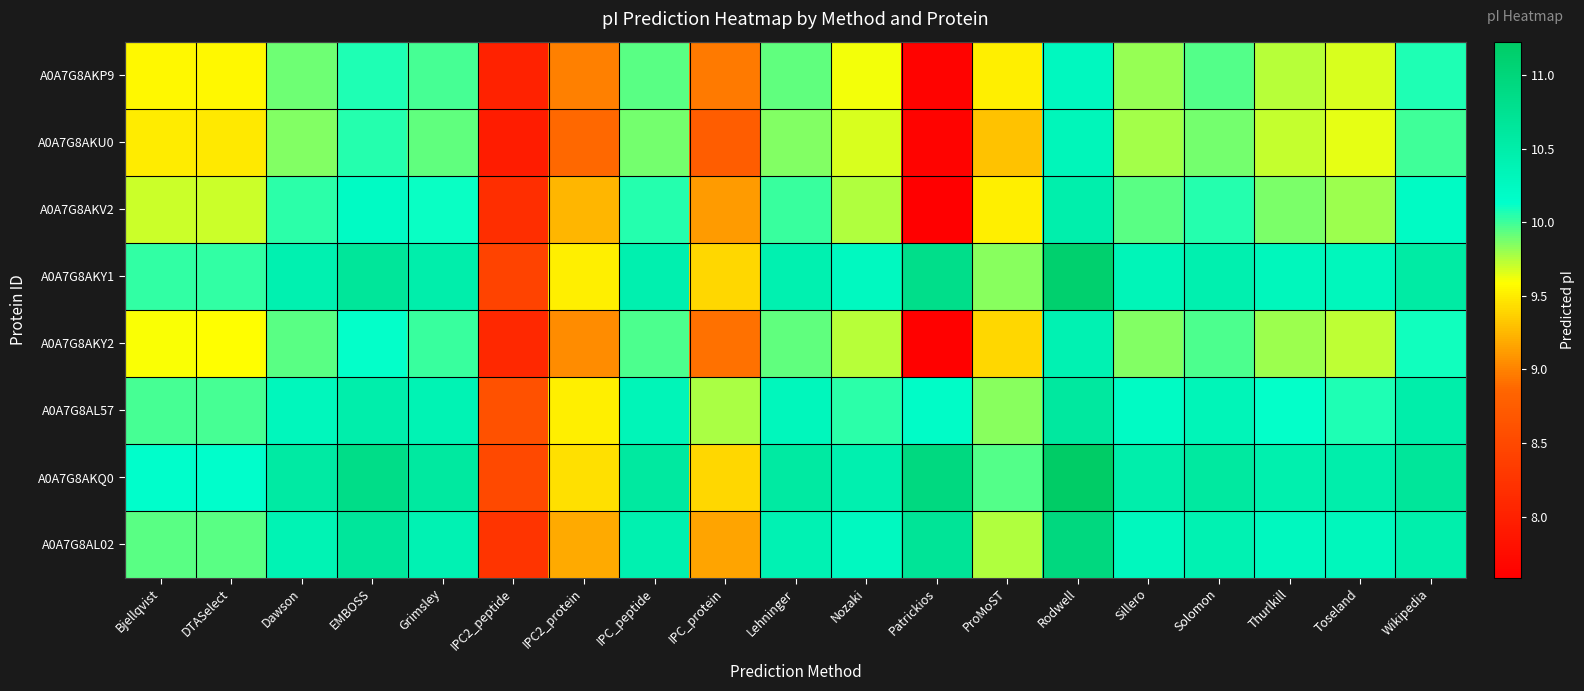

Reading right to left, list all the values displayed in this chart.

A0A7G8AKP9: Wikipedia=10.1	Toseland=9.7	Thurlkill=9.7	Solomon=10.0	Sillero=9.8	Rodwell=10.3	ProMoST=9.5	Patrickios=7.6	Nozaki=9.6	Lehninger=9.9	IPC_protein=9.0	IPC_peptide=9.9	IPC2_protein=9.0	IPC2_peptide=8.0	Grimsley=10.0	EMBOSS=10.1	Dawson=9.9	DTASelect=9.6	Bjellqvist=9.6
A0A7G8AKU0: Wikipedia=10.0	Toseland=9.6	Thurlkill=9.7	Solomon=9.9	Sillero=9.8	Rodwell=10.3	ProMoST=9.3	Patrickios=7.6	Nozaki=9.7	Lehninger=9.9	IPC_protein=8.8	IPC_peptide=9.9	IPC2_protein=8.9	IPC2_peptide=8.0	Grimsley=9.9	EMBOSS=10.1	Dawson=9.9	DTASelect=9.5	Bjellqvist=9.5
A0A7G8AKV2: Wikipedia=10.2	Toseland=9.8	Thurlkill=9.9	Solomon=10.1	Sillero=9.9	Rodwell=10.5	ProMoST=9.5	Patrickios=7.6	Nozaki=9.8	Lehninger=10.0	IPC_protein=9.1	IPC_peptide=10.1	IPC2_protein=9.2	IPC2_peptide=8.2	Grimsley=10.1	EMBOSS=10.2	Dawson=10.0	DTASelect=9.7	Bjellqvist=9.7
A0A7G8AKY1: Wikipedia=10.6	Toseland=10.3	Thurlkill=10.3	Solomon=10.4	Sillero=10.3	Rodwell=11.1	ProMoST=9.8	Patrickios=10.8	Nozaki=10.2	Lehninger=10.4	IPC_protein=9.4	IPC_peptide=10.4	IPC2_protein=9.5	IPC2_peptide=8.4	Grimsley=10.5	EMBOSS=10.7	Dawson=10.4	DTASelect=10.0	Bjellqvist=10.0
A0A7G8AKY2: Wikipedia=10.1	Toseland=9.7	Thurlkill=9.8	Solomon=10.0	Sillero=9.9	Rodwell=10.4	ProMoST=9.4	Patrickios=7.6	Nozaki=9.7	Lehninger=9.9	IPC_protein=8.9	IPC_peptide=10.0	IPC2_protein=9.0	IPC2_peptide=8.1	Grimsley=10.0	EMBOSS=10.1	Dawson=9.9	DTASelect=9.6	Bjellqvist=9.6
A0A7G8AL57: Wikipedia=10.5	Toseland=10.1	Thurlkill=10.1	Solomon=10.3	Sillero=10.2	Rodwell=10.6	ProMoST=9.8	Patrickios=10.2	Nozaki=10.0	Lehninger=10.3	IPC_protein=9.8	IPC_peptide=10.3	IPC2_protein=9.5	IPC2_peptide=8.6	Grimsley=10.4	EMBOSS=10.5	Dawson=10.3	DTASelect=10.0	Bjellqvist=10.0
A0A7G8AKQ0: Wikipedia=10.7	Toseland=10.5	Thurlkill=10.5	Solomon=10.6	Sillero=10.5	Rodwell=11.2	ProMoST=10.0	Patrickios=10.9	Nozaki=10.4	Lehninger=10.6	IPC_protein=9.4	IPC_peptide=10.6	IPC2_protein=9.4	IPC2_peptide=8.5	Grimsley=10.6	EMBOSS=10.8	Dawson=10.6	DTASelect=10.1	Bjellqvist=10.1
A0A7G8AL02: Wikipedia=10.5	Toseland=10.3	Thurlkill=10.3	Solomon=10.4	Sillero=10.3	Rodwell=10.9	ProMoST=9.8	Patrickios=10.7	Nozaki=10.2	Lehninger=10.4	IPC_protein=9.2	IPC_peptide=10.4	IPC2_protein=9.2	IPC2_peptide=8.2	Grimsley=10.4	EMBOSS=10.7	Dawson=10.4	DTASelect=9.9	Bjellqvist=9.9